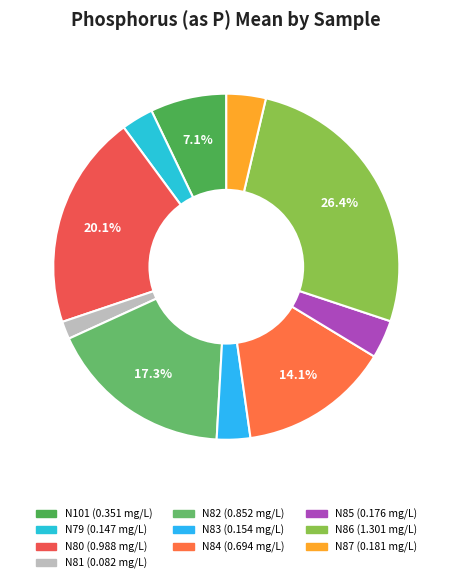

Is N79 the majority of the pie?

No